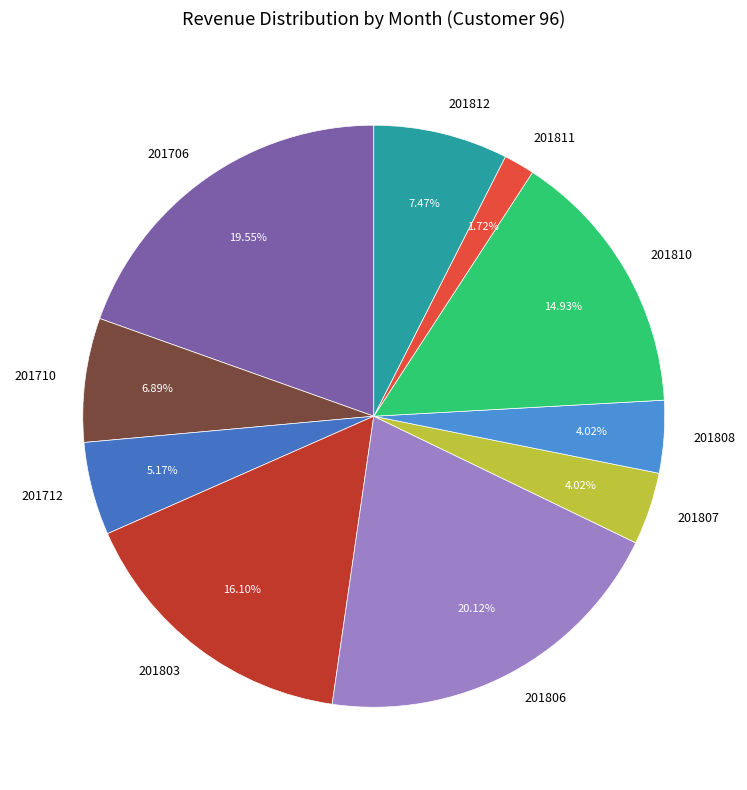

What percentage do 201803 and 201808 together represent?

20.1%